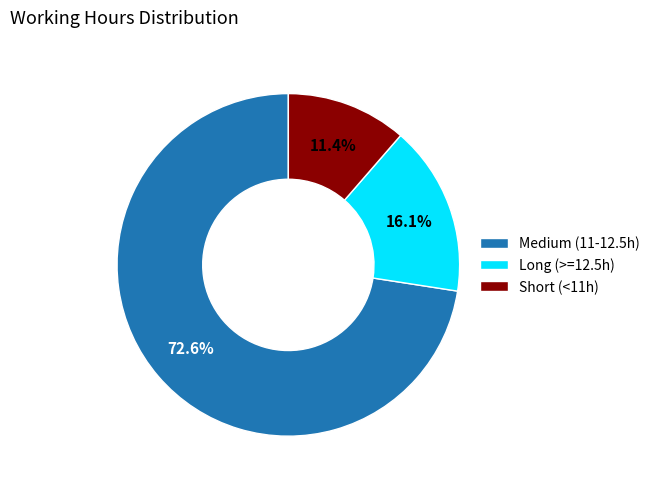

To the nearest percent, what is the difference between the largest and smallest slice percentages?

61%